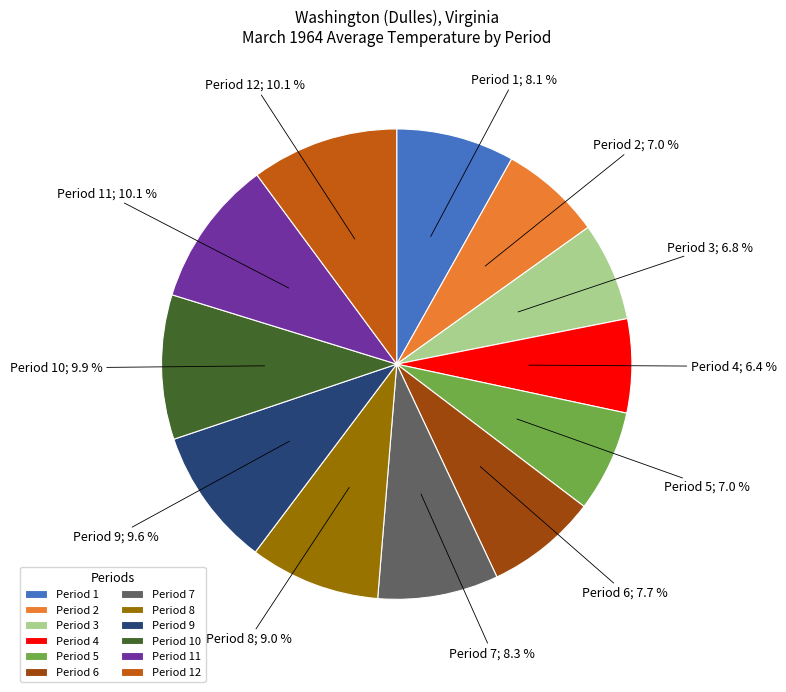

What is the ratio of the value at Period 5 to the value at Period 10?

0.7